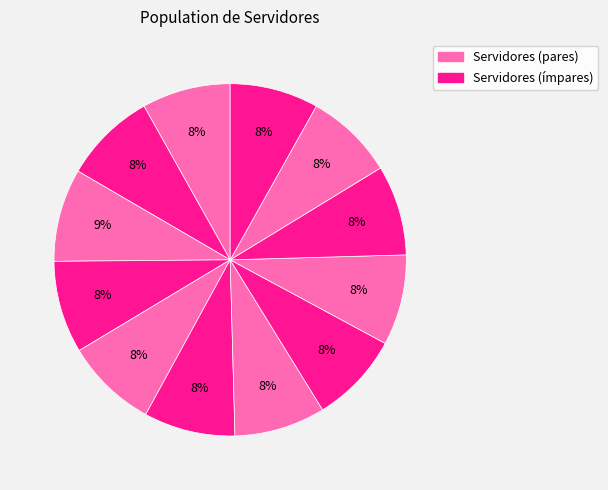

To the nearest percent, what is the average slice percentage?

8%